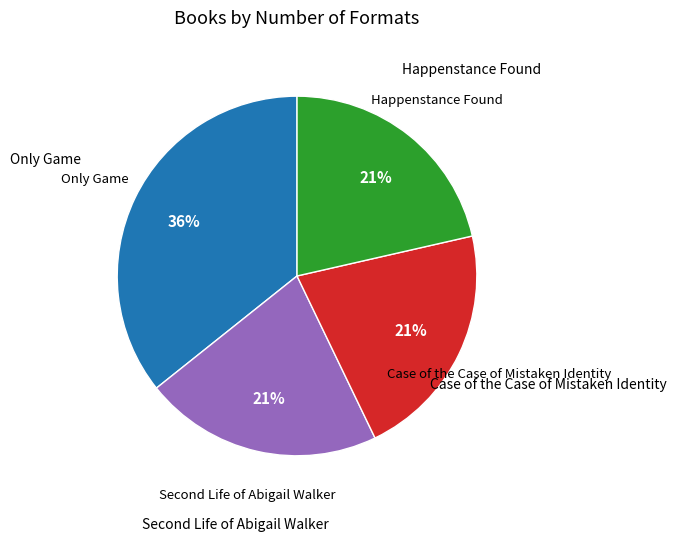

Count the number of slices in the pie.

4